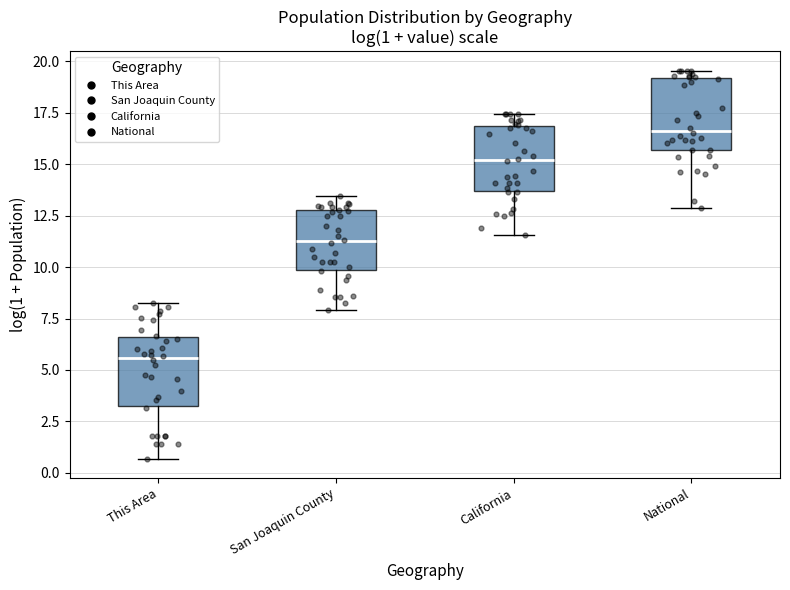

Which box's median line is the lowest?

This Area